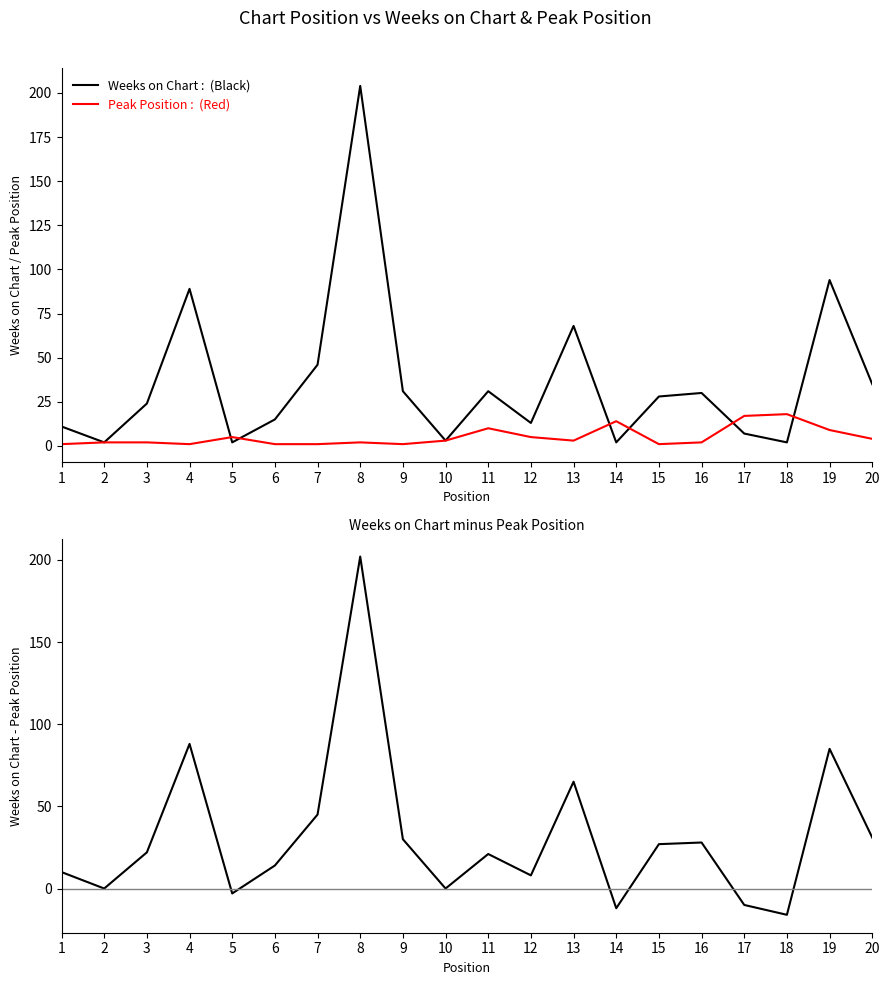

Which has a higher value, 5 or 7?

7